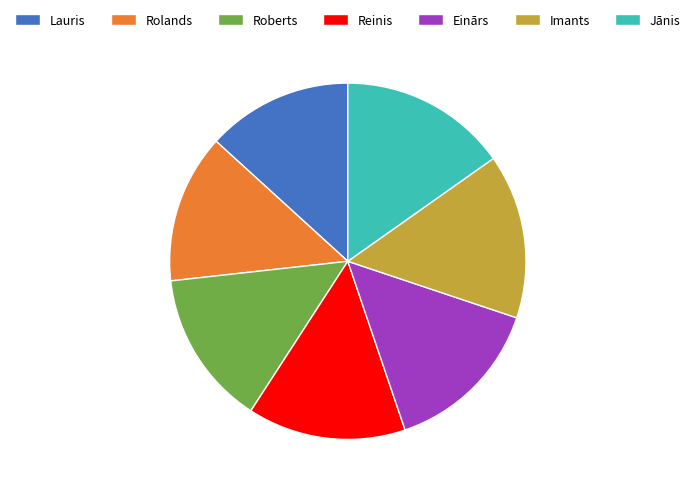

What is the ratio of the value at Roberts to the value at Rolands?

1.0